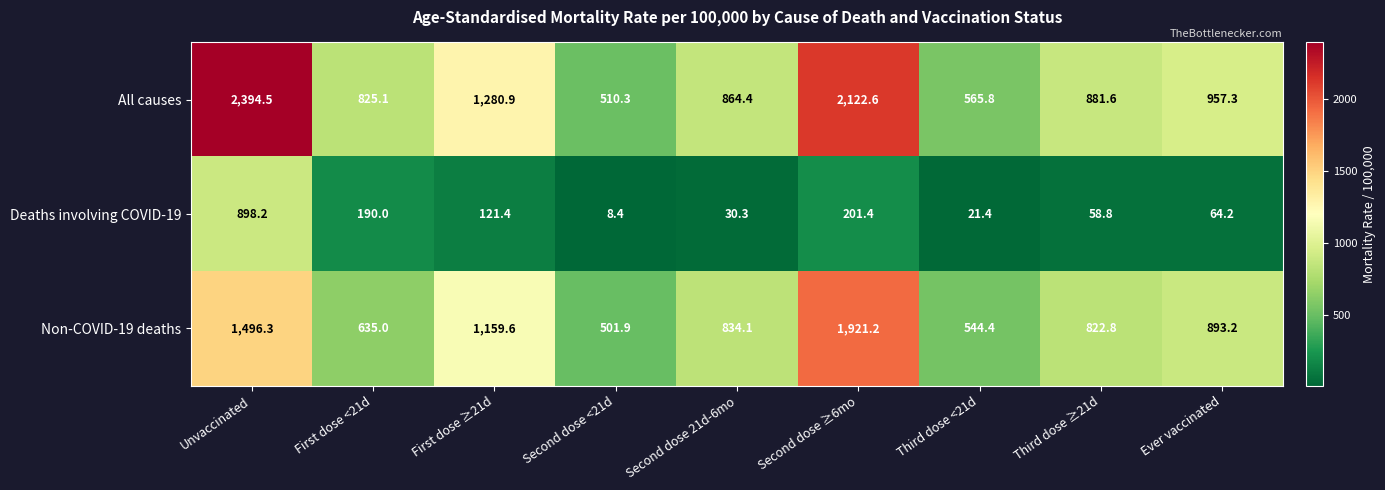

Which series changed the most between Unvaccinated and Second dose ≥6mo?

Deaths involving COVID-19